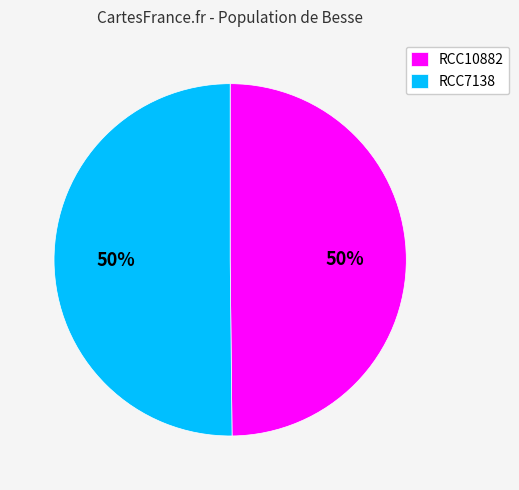

Count the number of slices in the pie.

2